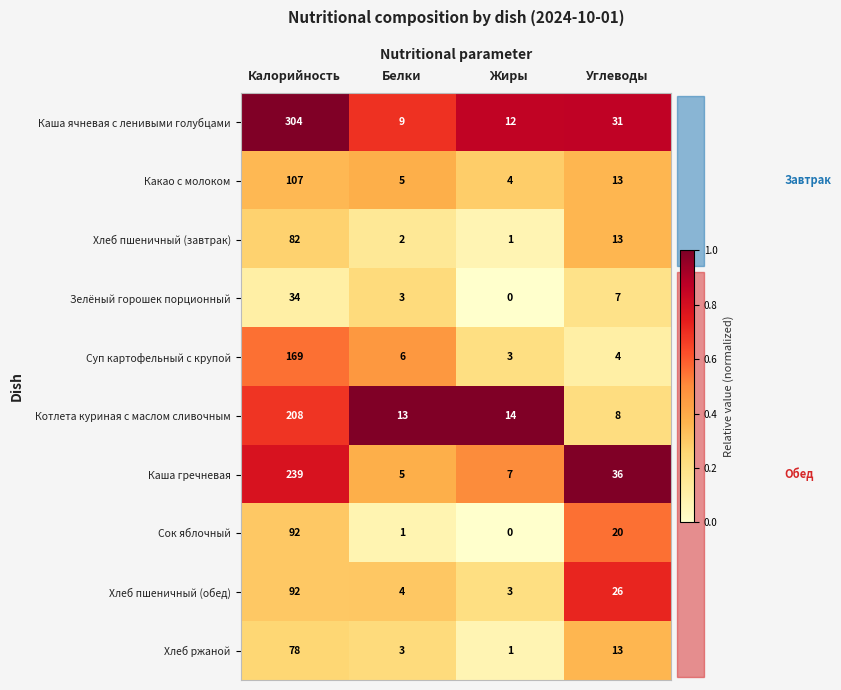

Rank the categories by Хлеб пшеничный (обед) value from lowest to highest.

Жиры, Белки, Углеводы, Калорийность